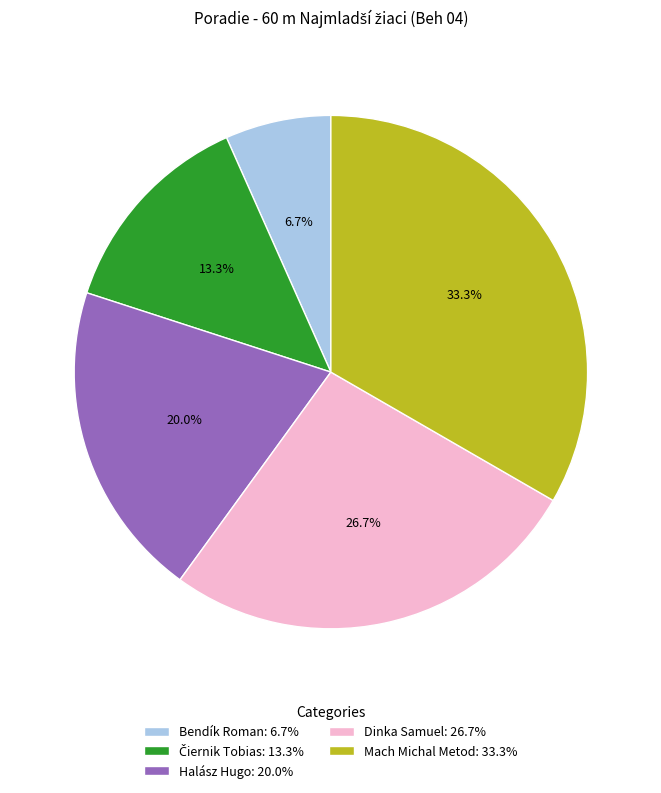

Is there a majority slice in this chart?

No